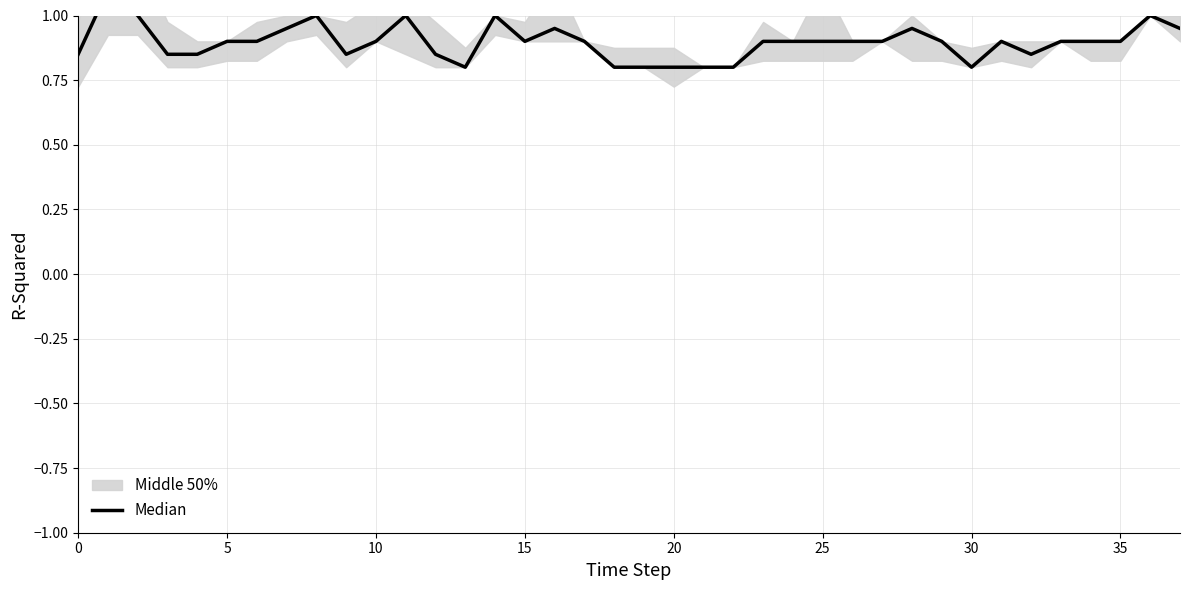

What is the average value?

0.9